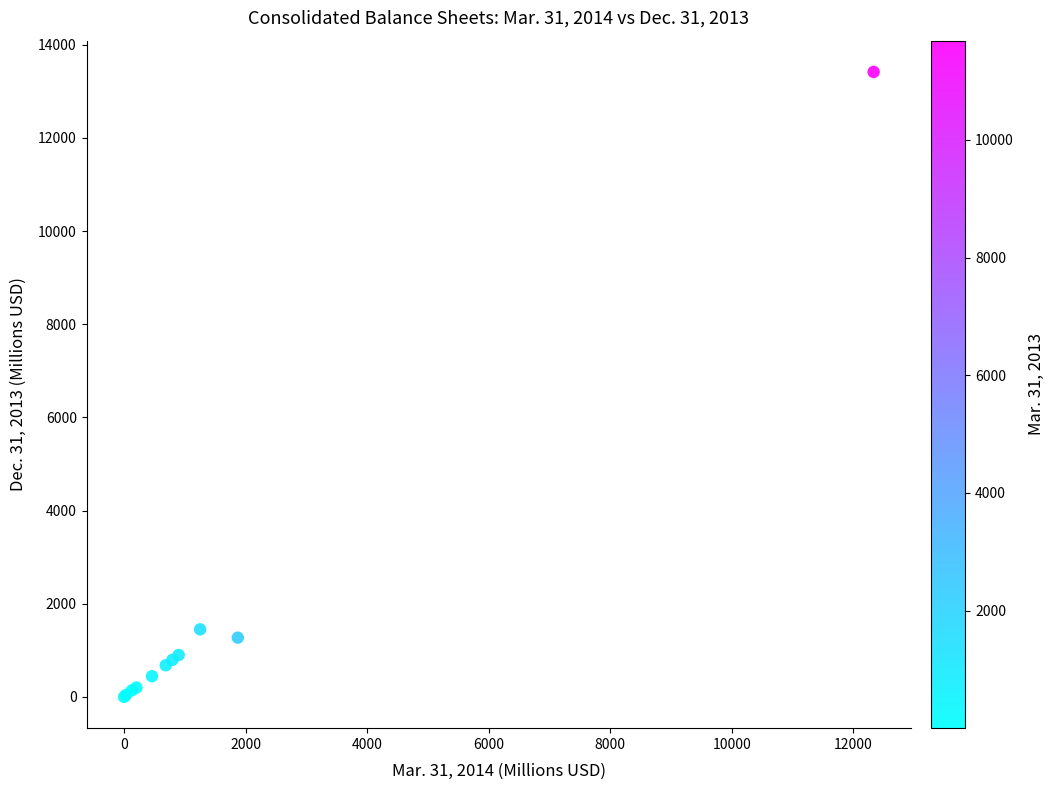

What Y value in the scatter plot is closest to 6708?

1451.1